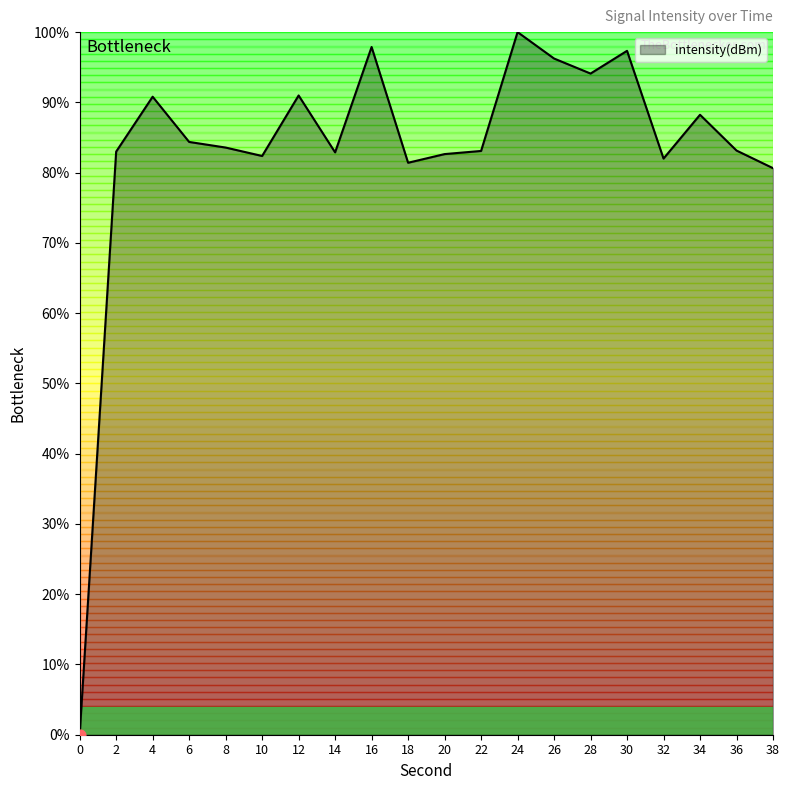

Which has a higher value, 22 or 30?

30